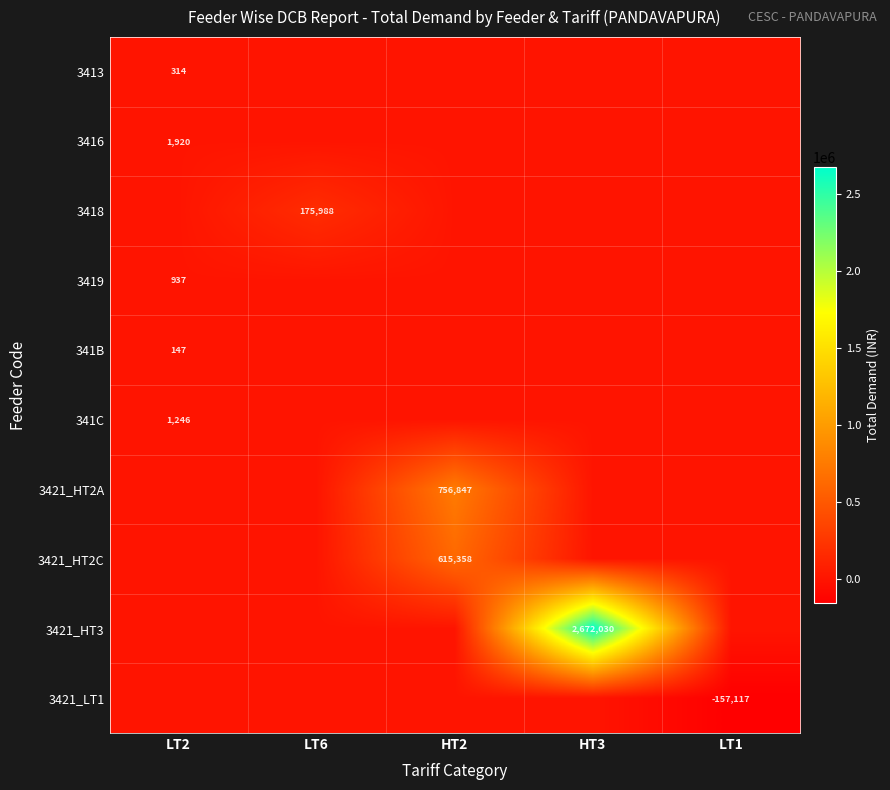

Which category has the highest value across all series?

HT3